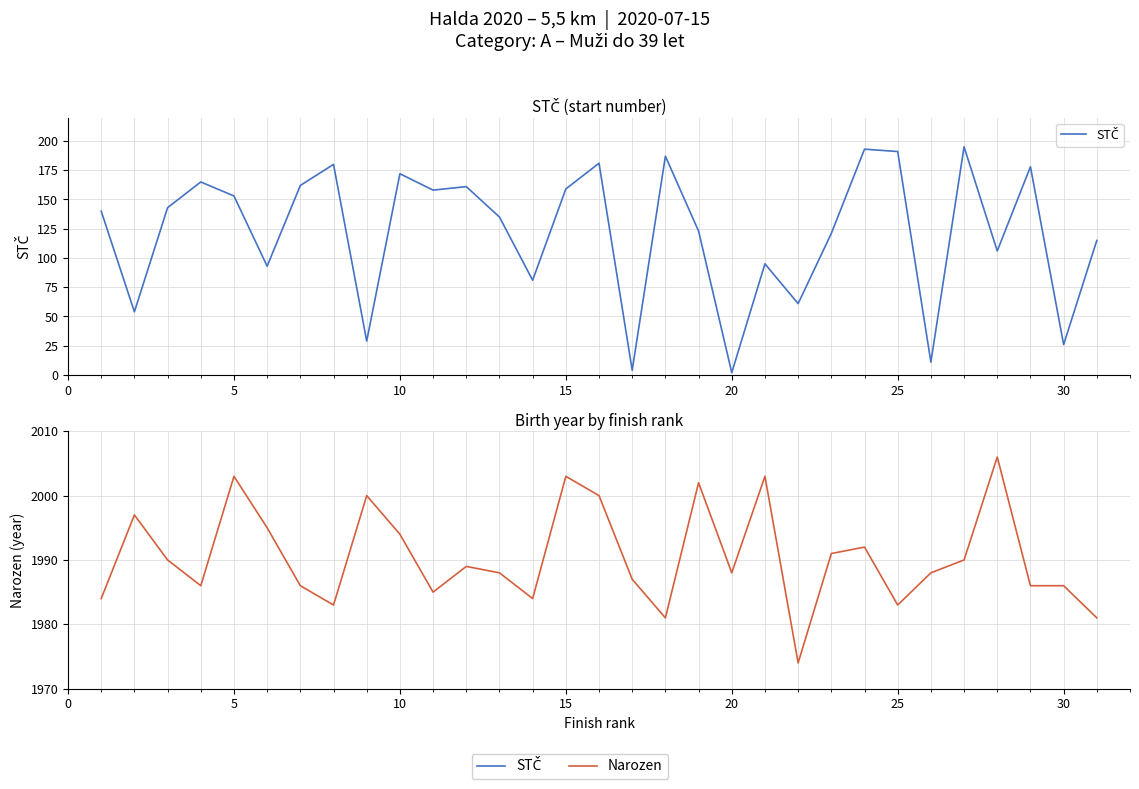

How many data points does each series have?

31